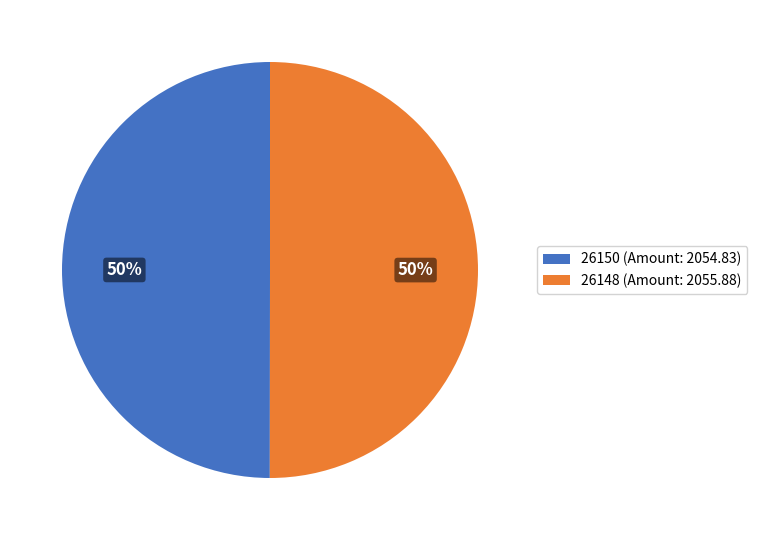

To the nearest percent, what is the average slice percentage?

50%